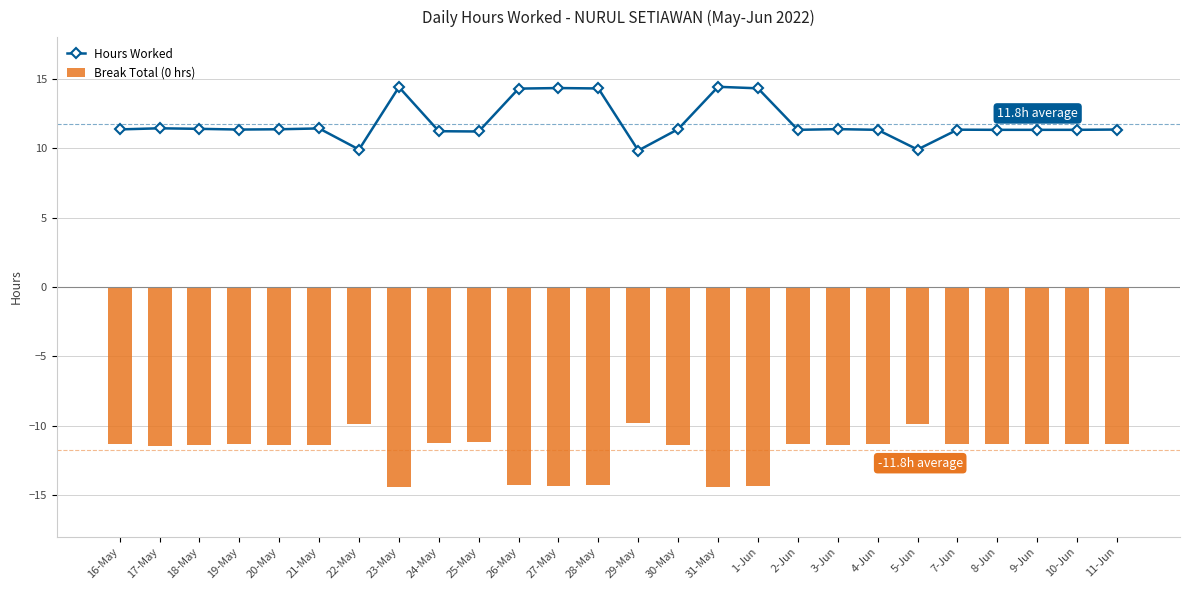

Which series has the widest spread of values?

Hours Worked